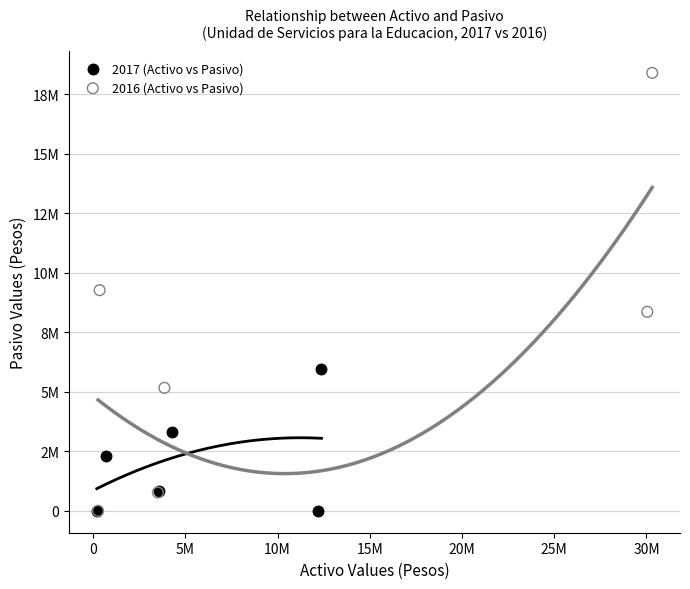

Which series reaches the maximum Y coordinate?

2016 (Activo vs Pasivo)